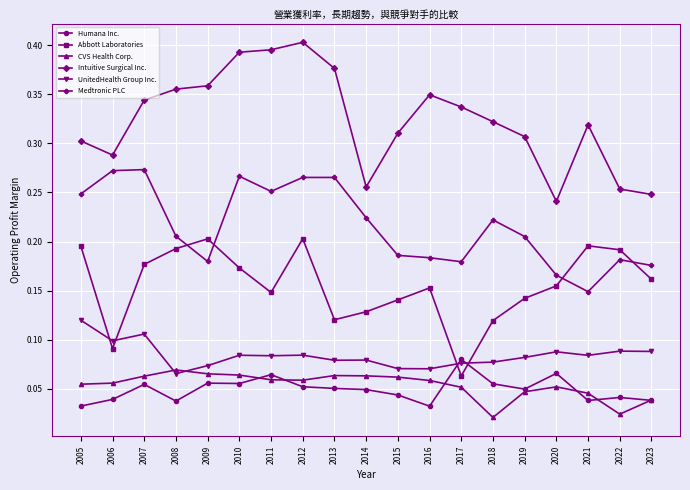

How many lines are shown in the chart?

6